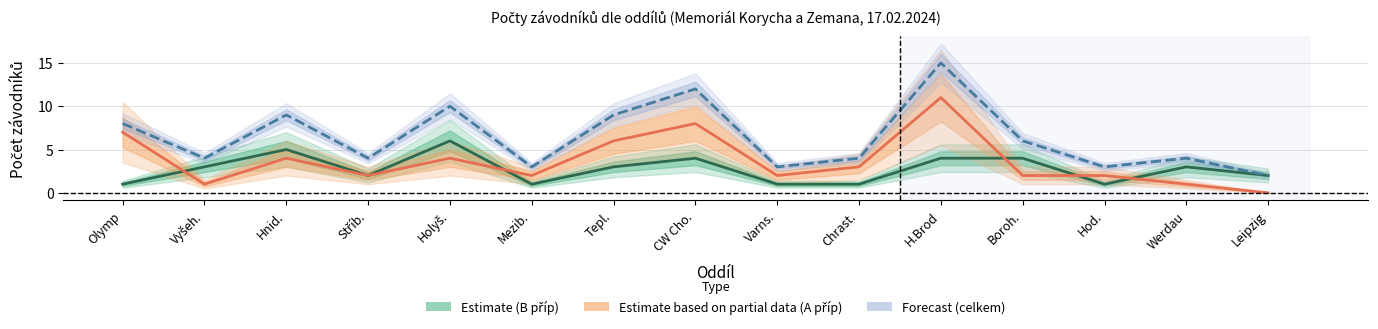

Reading left to right, transcribe all the data shown in this chart.

Estimate (B příp): Olymp=1	Vyšeh.=3	Hnid.=5	Stříb.=2	Holyš.=6	Mezib.=1	Tepl.=3	CW Cho.=4	Varns.=1	Chrast.=1	H.Brod=4	Boroh.=4	Hod.=1	Werdau=3	Leipzig=2
Estimate based on partial data (A příp): Olymp=7	Vyšeh.=1	Hnid.=4	Stříb.=2	Holyš.=4	Mezib.=2	Tepl.=6	CW Cho.=8	Varns.=2	Chrast.=3	H.Brod=11	Boroh.=2	Hod.=2	Werdau=1	Leipzig=0
Forecast (celkem): Olymp=8	Vyšeh.=4	Hnid.=9	Stříb.=4	Holyš.=10	Mezib.=3	Tepl.=9	CW Cho.=12	Varns.=3	Chrast.=4	H.Brod=15	Boroh.=6	Hod.=3	Werdau=4	Leipzig=2